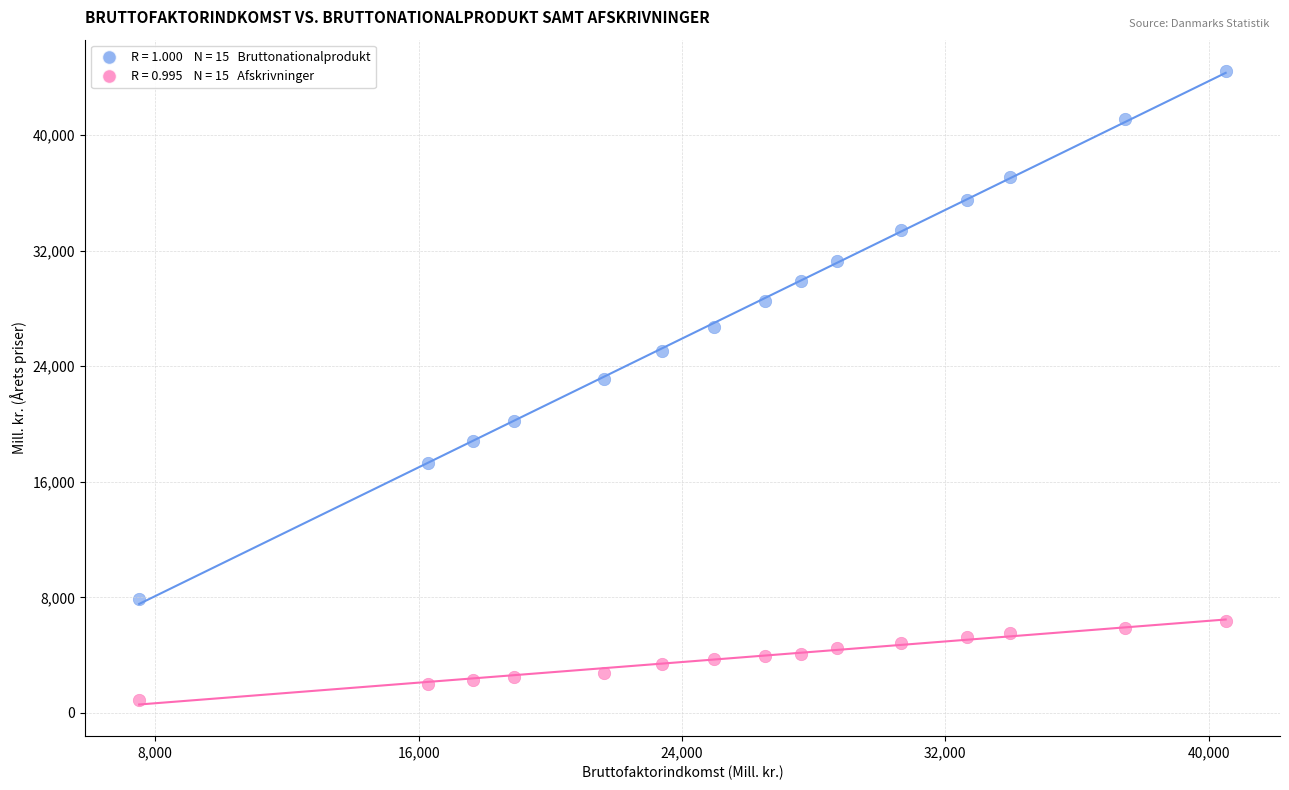

Across all data points, what is the range of Y values (max minus min)?

43524